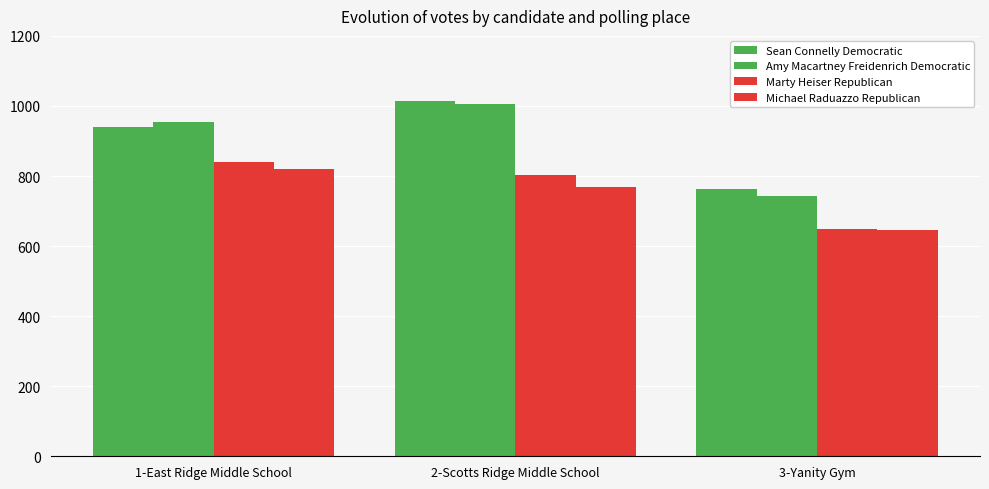

How many bars are there in total?

12